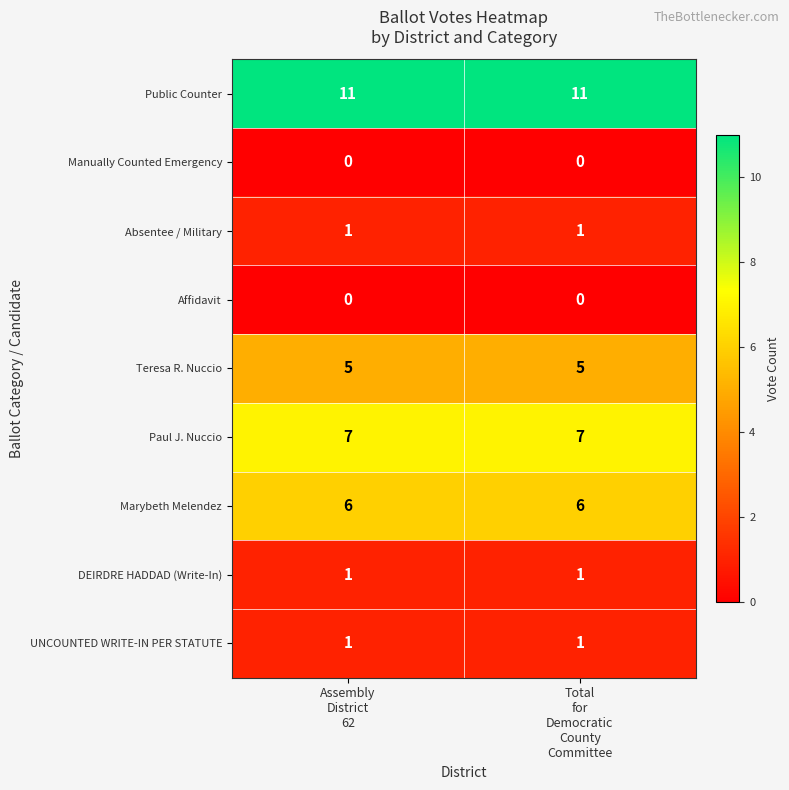

What is the total value across all series at Assembly
District
62?

32